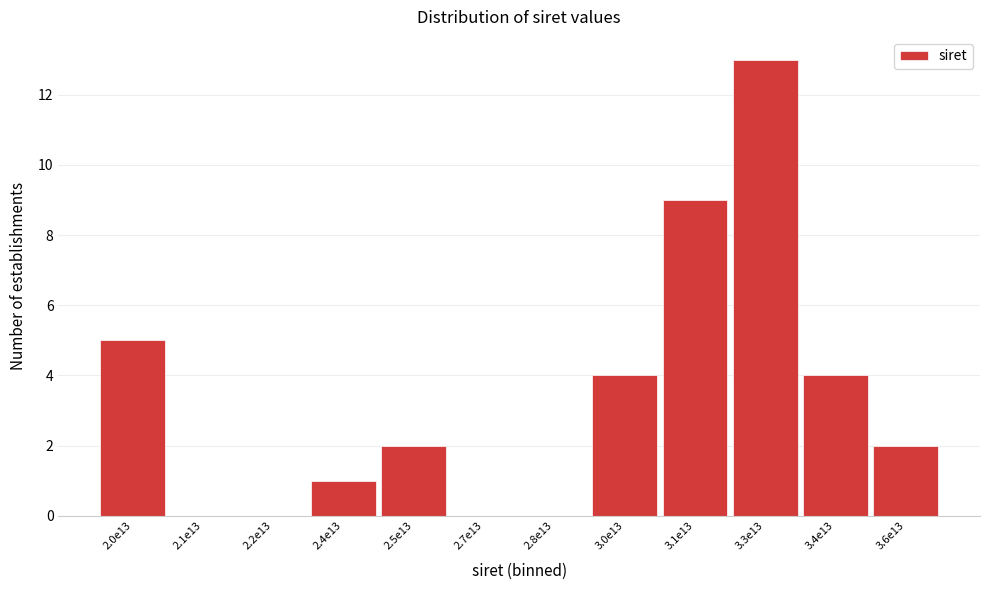

Reading left to right, extract all data points from this chart.

2.0e13=5	2.1e13=0	2.2e13=0	2.4e13=1	2.5e13=2	2.7e13=0	2.8e13=0	3.0e13=4	3.1e13=9	3.3e13=13	3.4e13=4	3.6e13=2